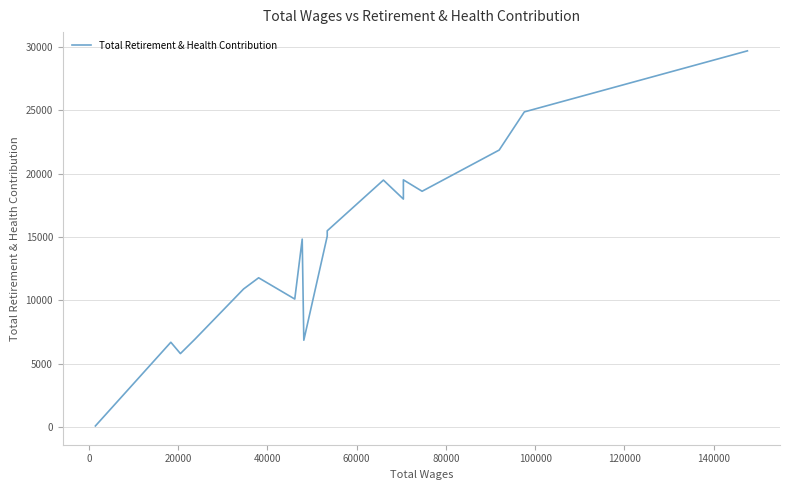

What is the maximum value shown in the chart?

29665